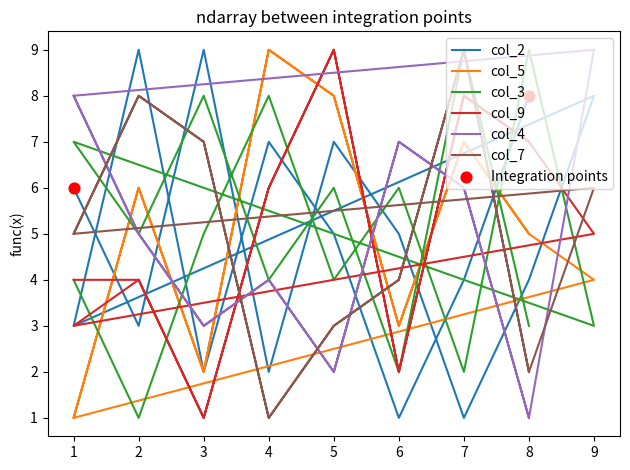

Which series has the largest total across all categories?

col_5